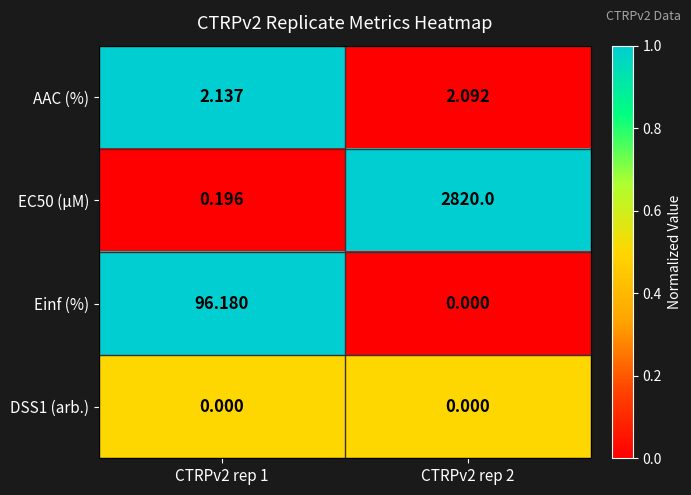

Is the value of Einf (%) at CTRPv2 rep 2 greater than the value of EC50 (µM) at CTRPv2 rep 2?

No